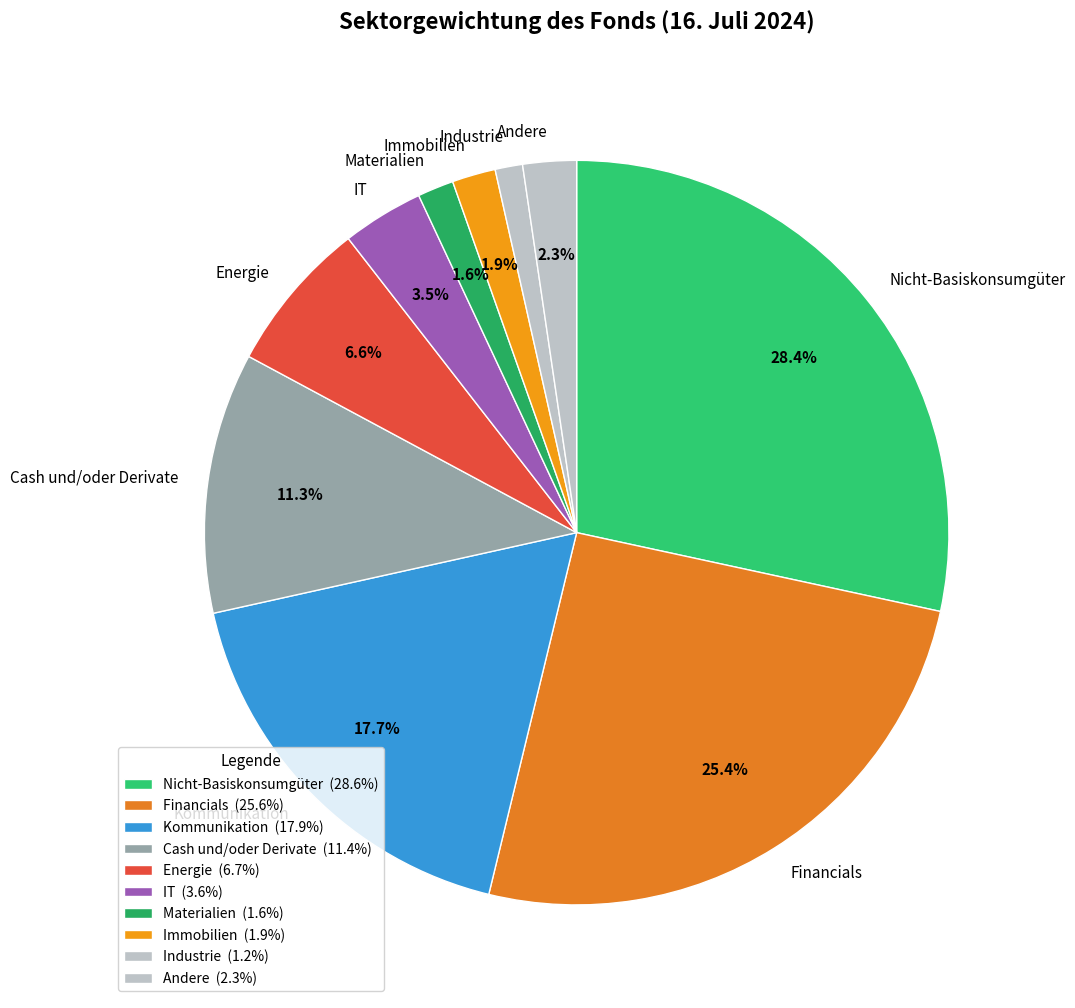

Do Materialien and Kommunikation together represent more than half of the pie?

No